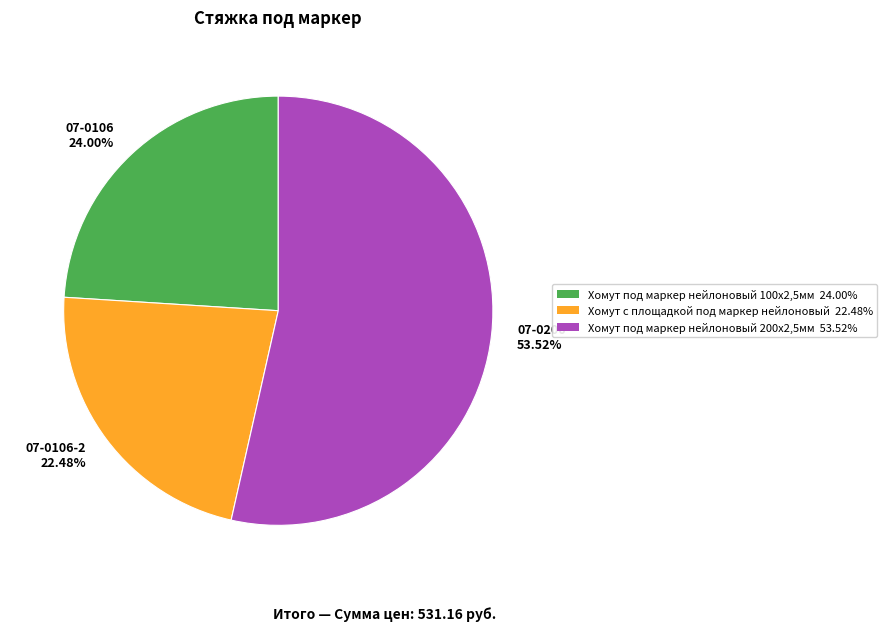

What is the largest slice in the pie chart?

07-0206 53.52%